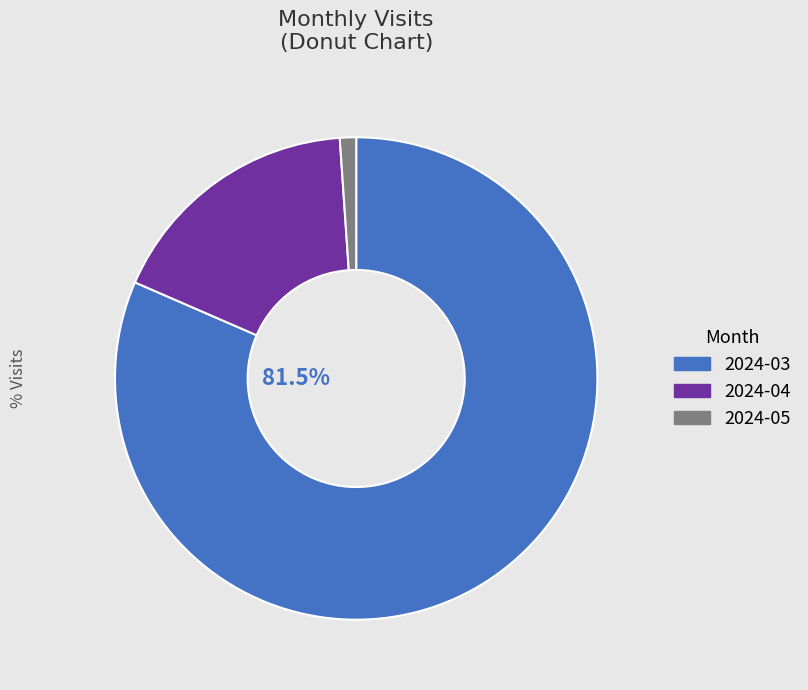

Which slice represents more than half of the pie?

2024-03